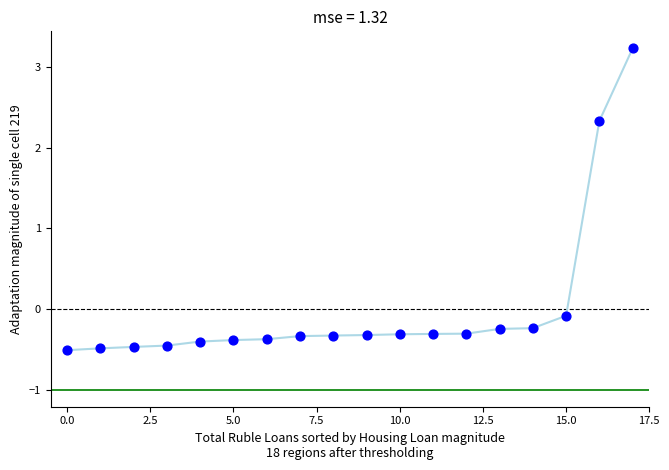

What is the range of Y values (max minus min)?

3.7